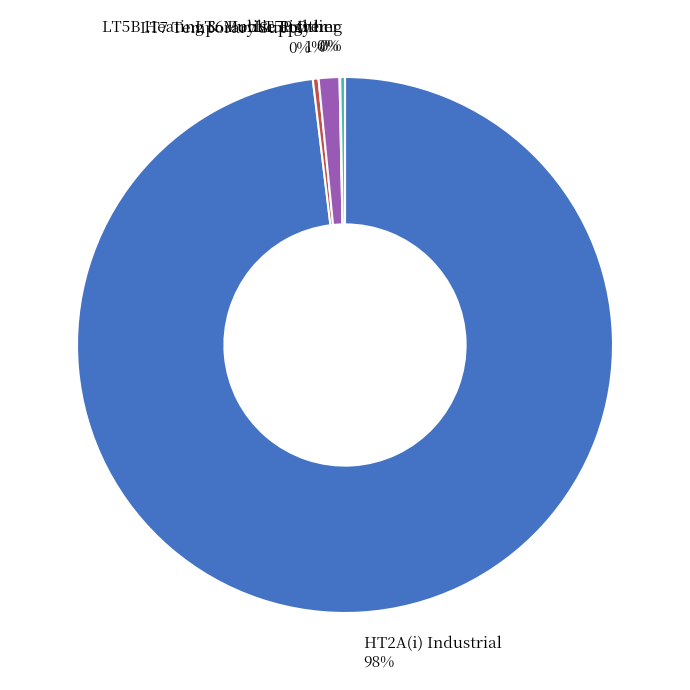

Which category has the biggest portion of the pie?

HT2A(i) Industrial